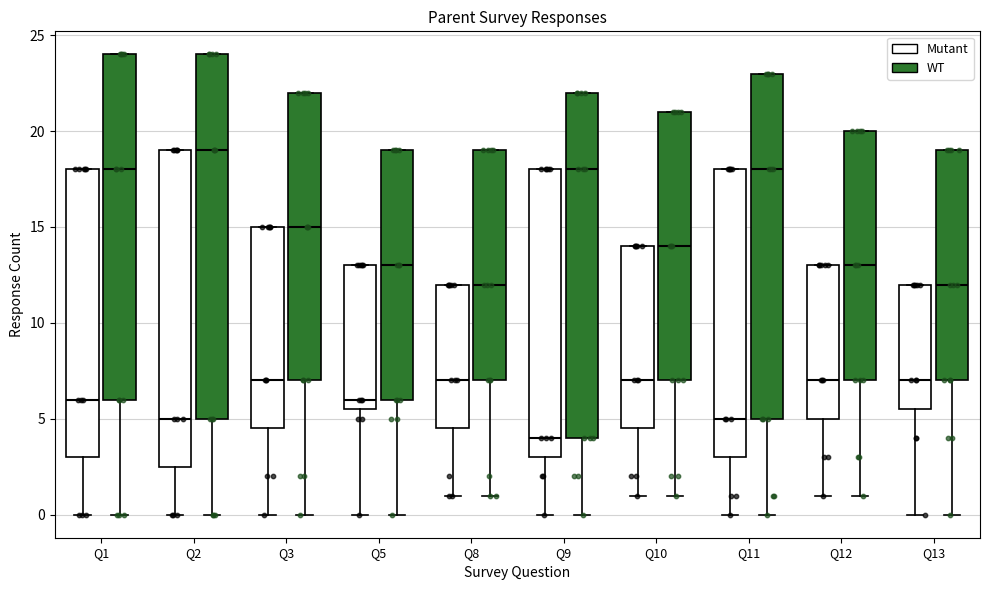

Which box's median line is the lowest?

Q9 (Mutant)